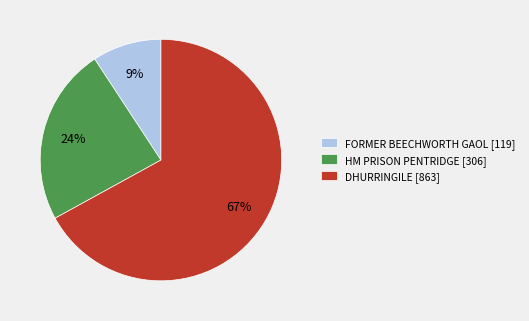

Which slice represents more than half of the pie?

DHURRINGILE